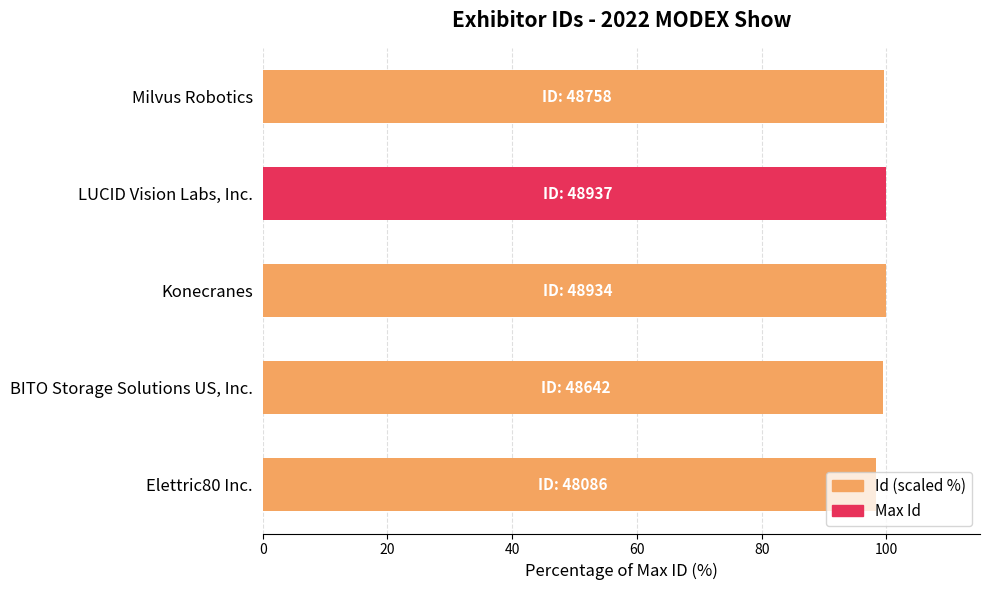

What is the smallest value displayed?

98.3